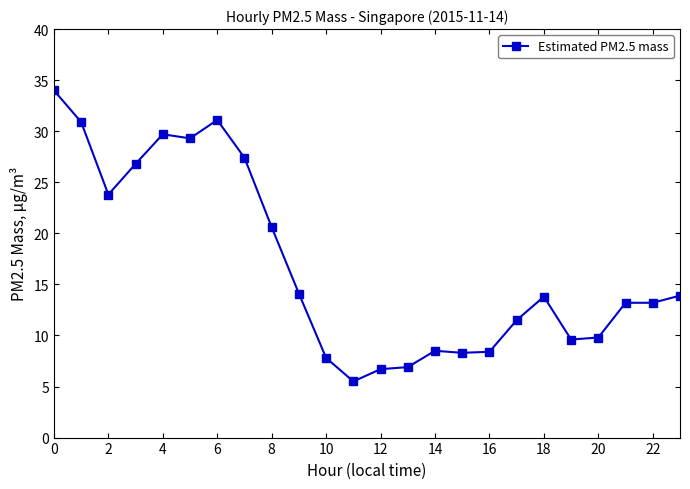

What is the minimum value shown in the chart?

5.5